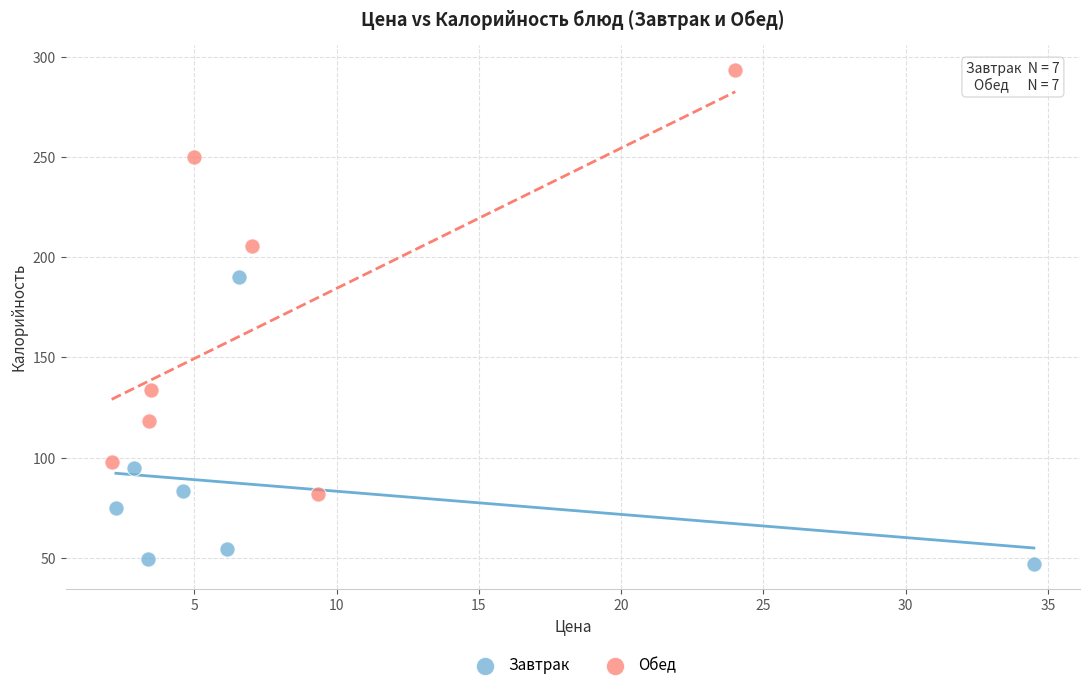

Which series has the largest Y range (max minus min)?

Обед